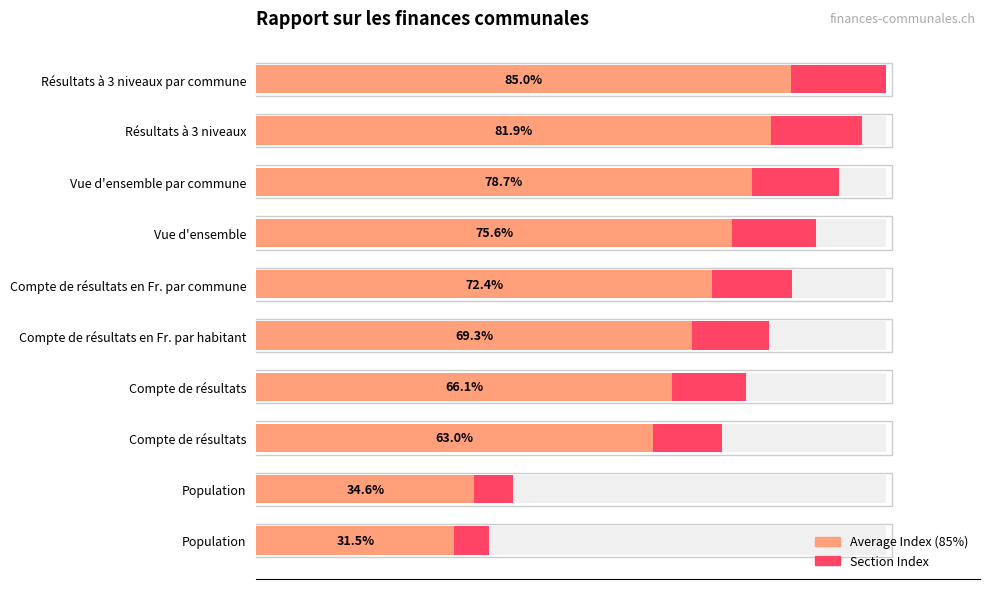

Is it true that Section Index equals 137.1 at Compte de résultats en Fr. par habitant?

False